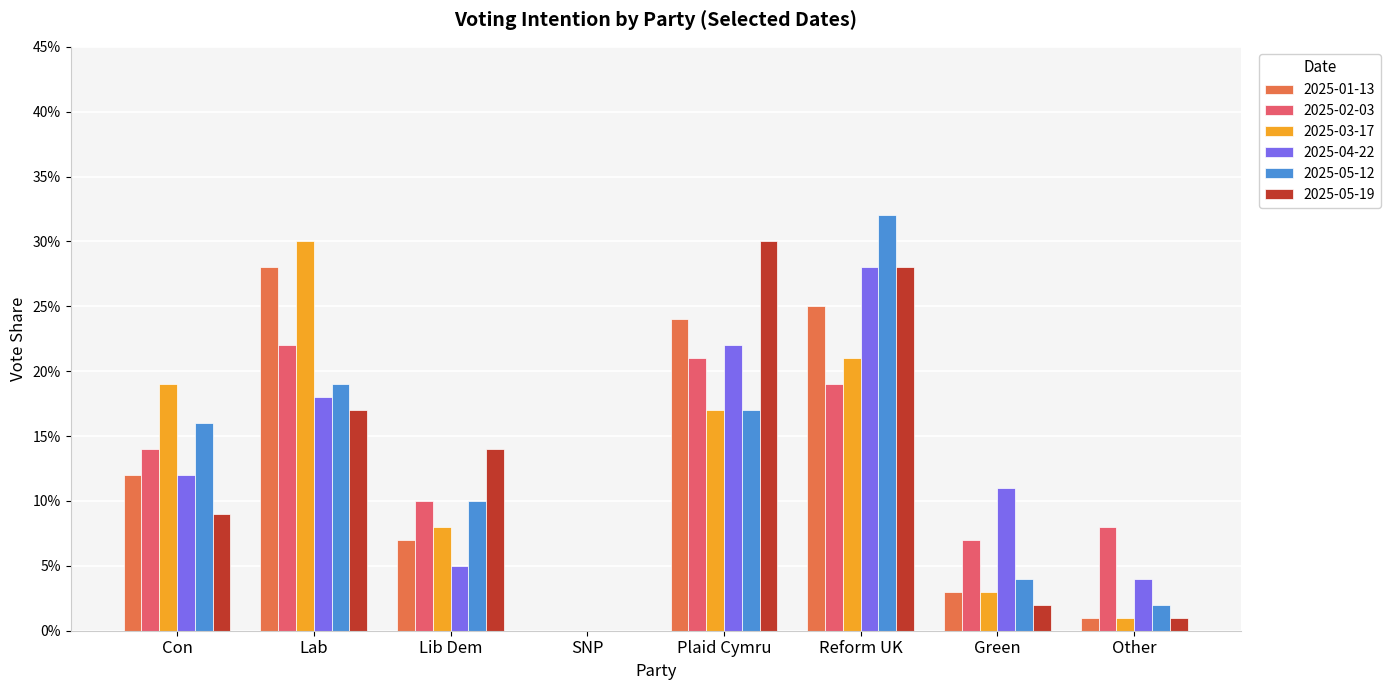

What is the value of the 2025-02-03 bar at the 6th from the left?

0.2